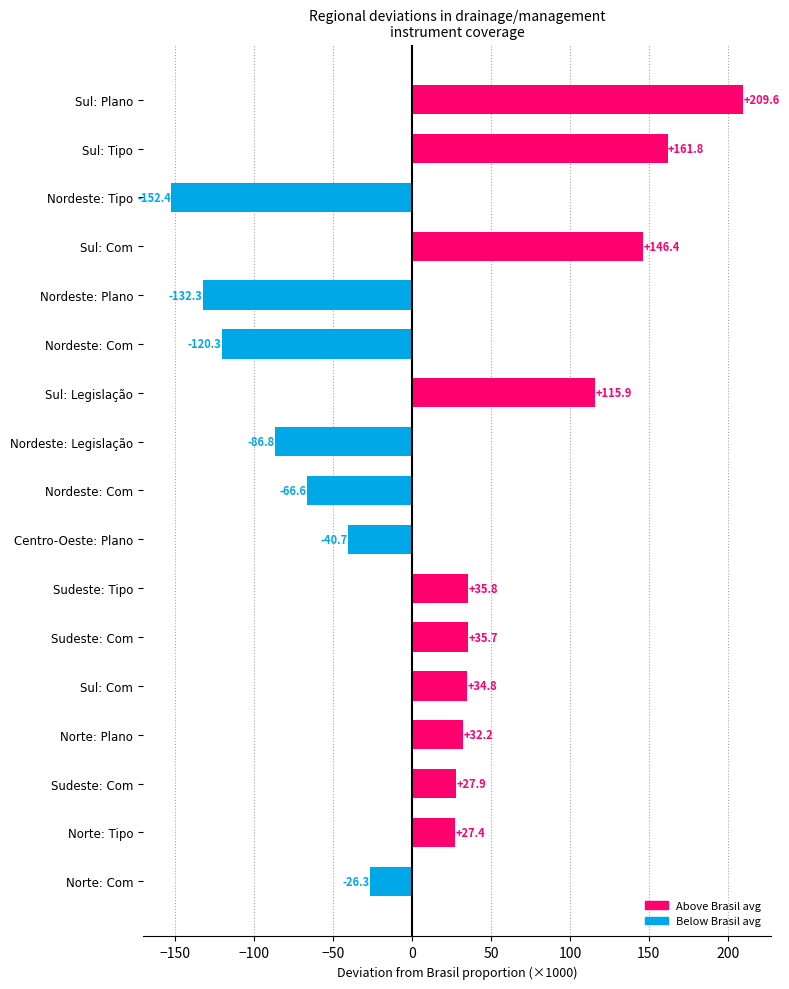

How many values are below 27?

7